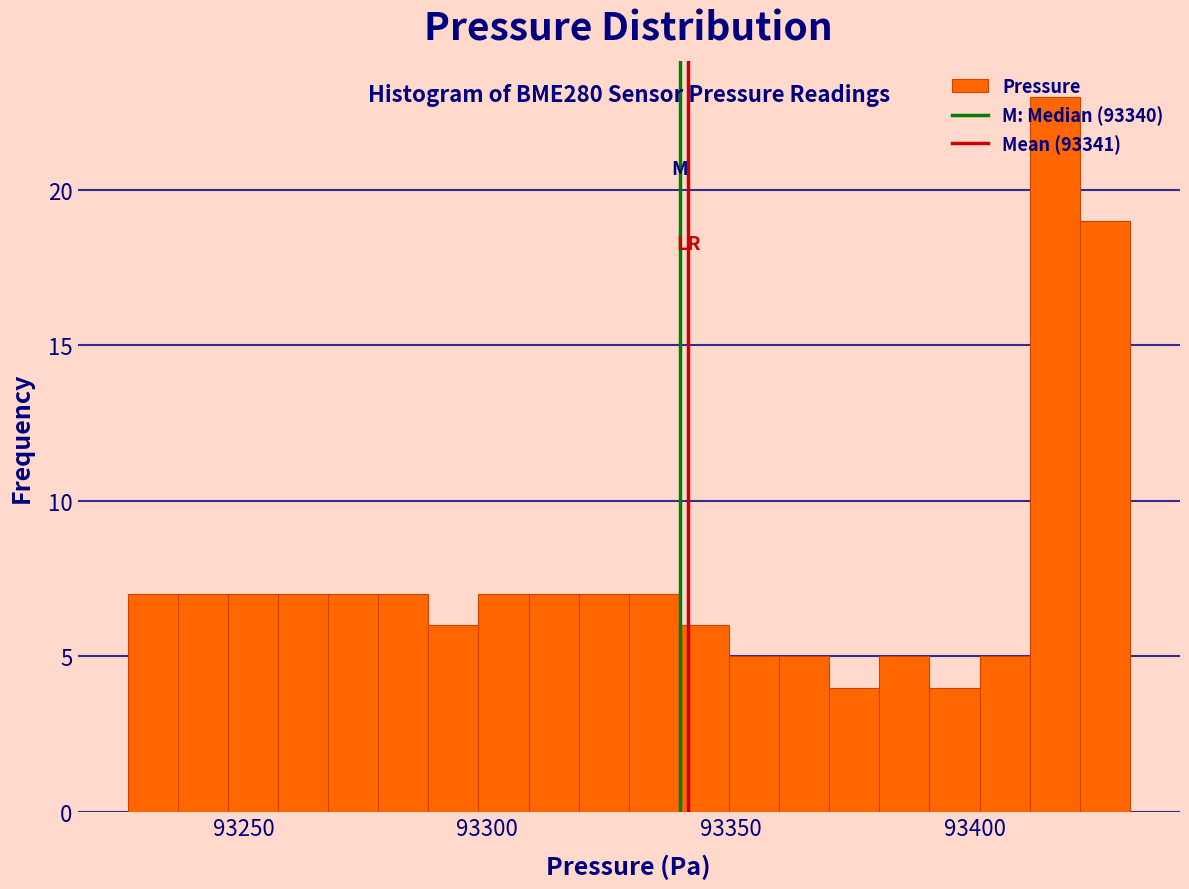

Read against the x-axis, roughly where is the centre of the tallest bar?

93415